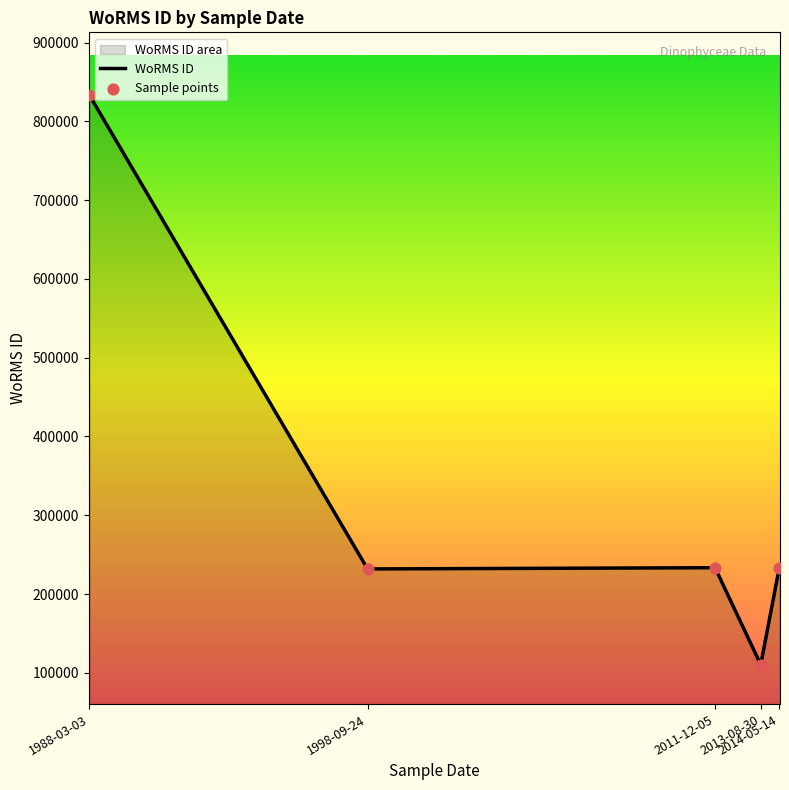

Which series reaches the maximum Y coordinate?

WoRMS ID